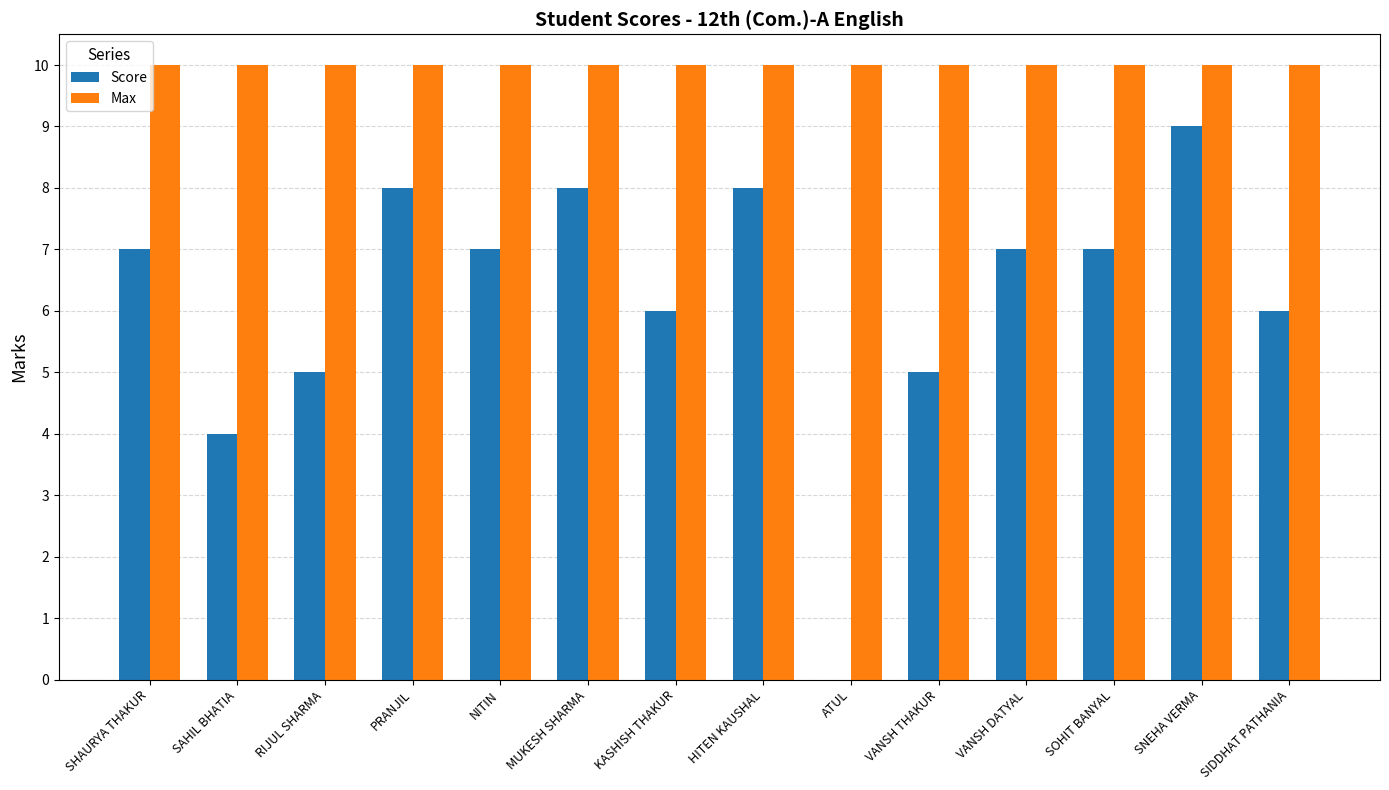

What is the sum of the Score values at SIDDHAT PATHANIA and MUKESH SHARMA?

14